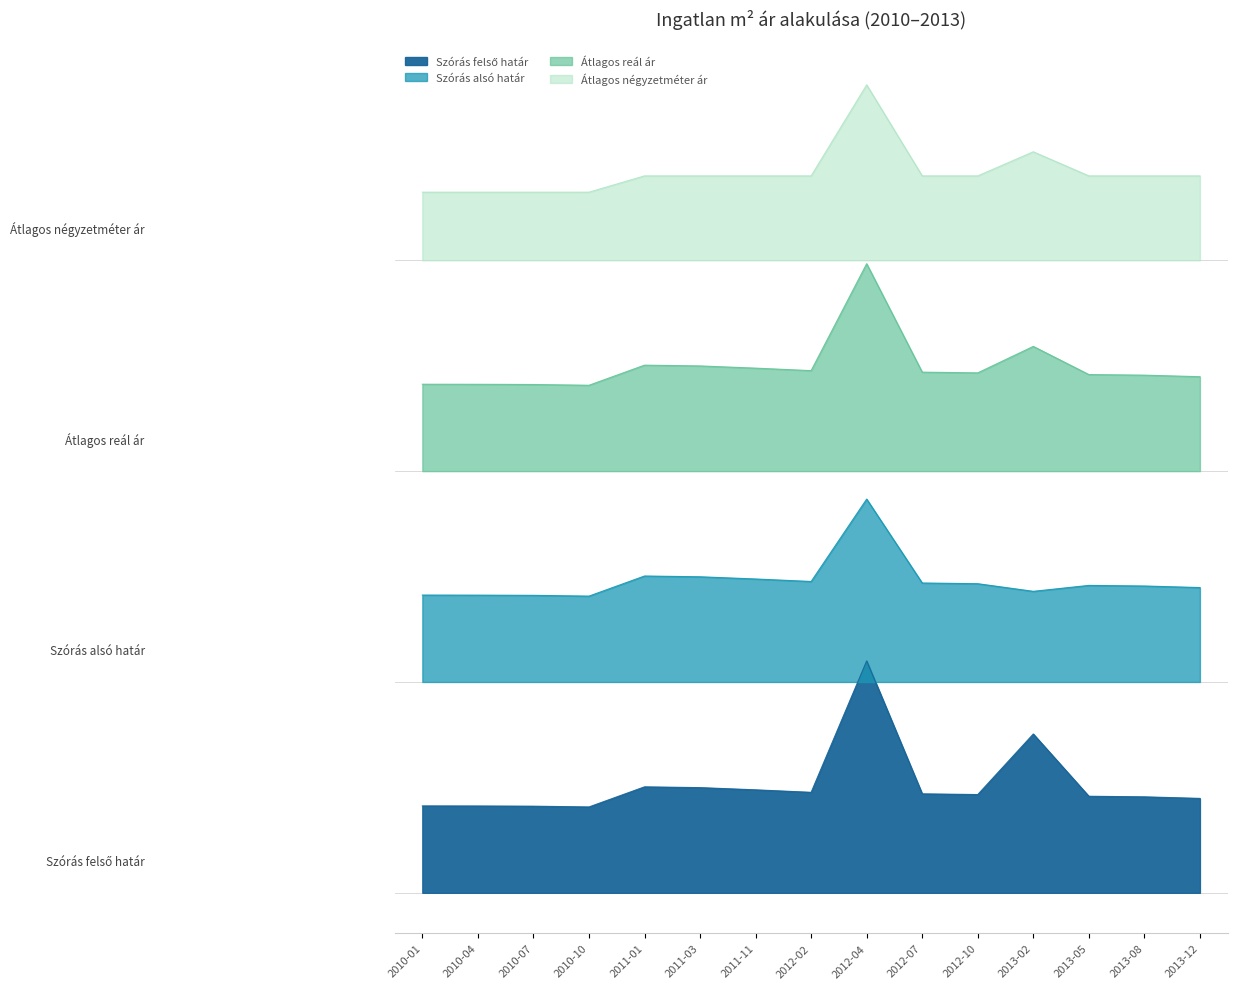

What are all the series names shown in the legend?

Szórás felső határ, Szórás alsó határ, Átlagos reál ár, Átlagos négyzetméter ár